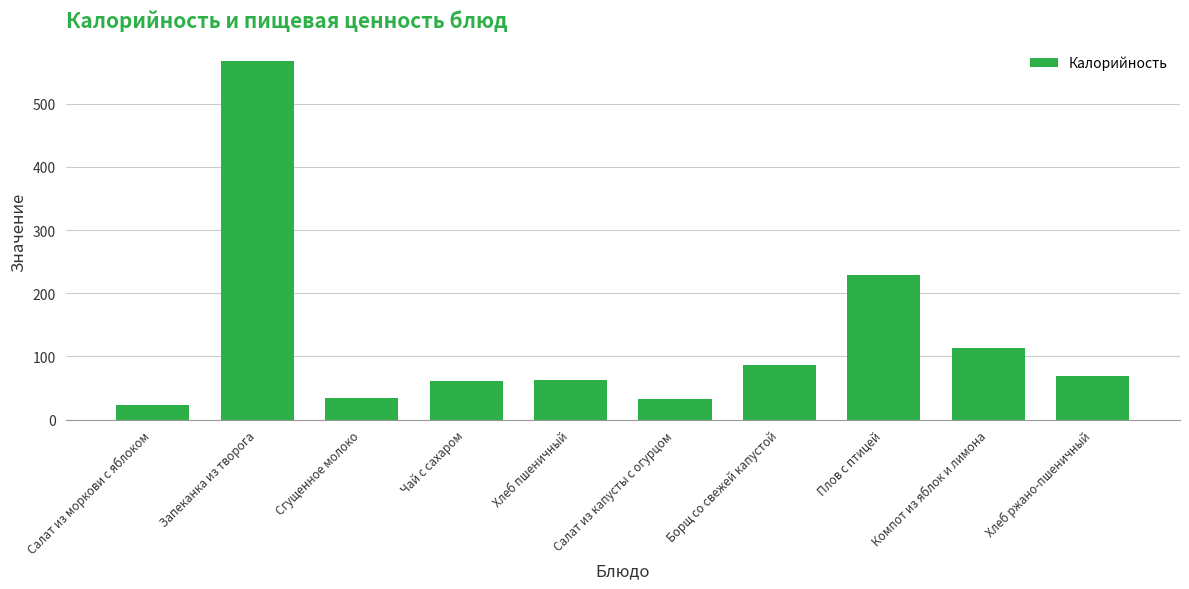

Which has a higher value, Плов с птицей or Чай с сахаром?

Плов с птицей